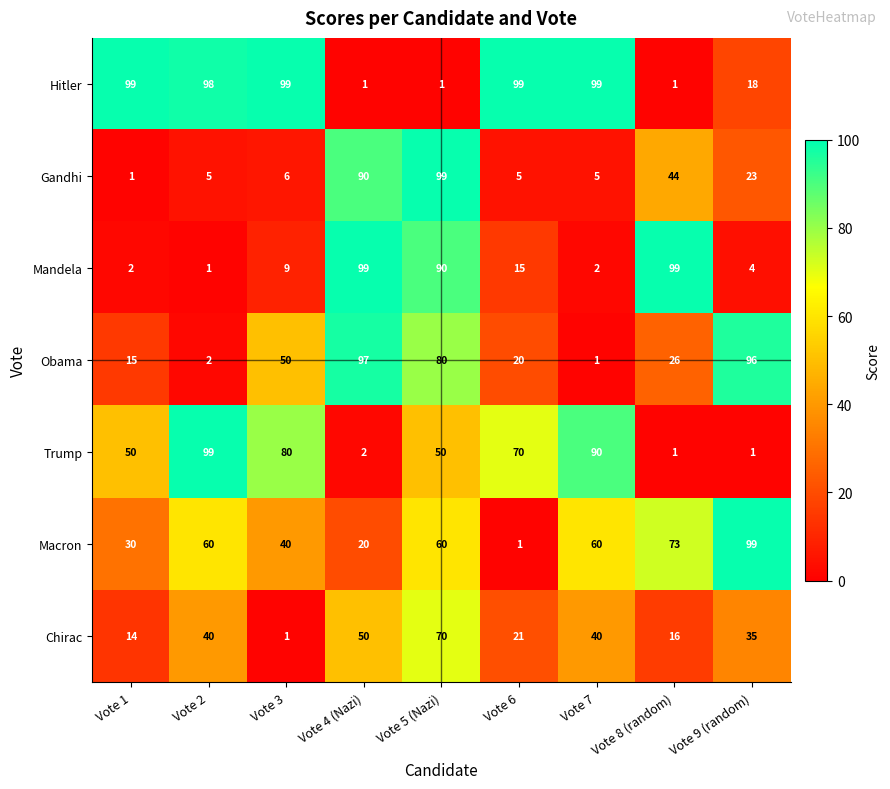

Which category has the highest value in the Chirac series?

Vote 5 (Nazi)